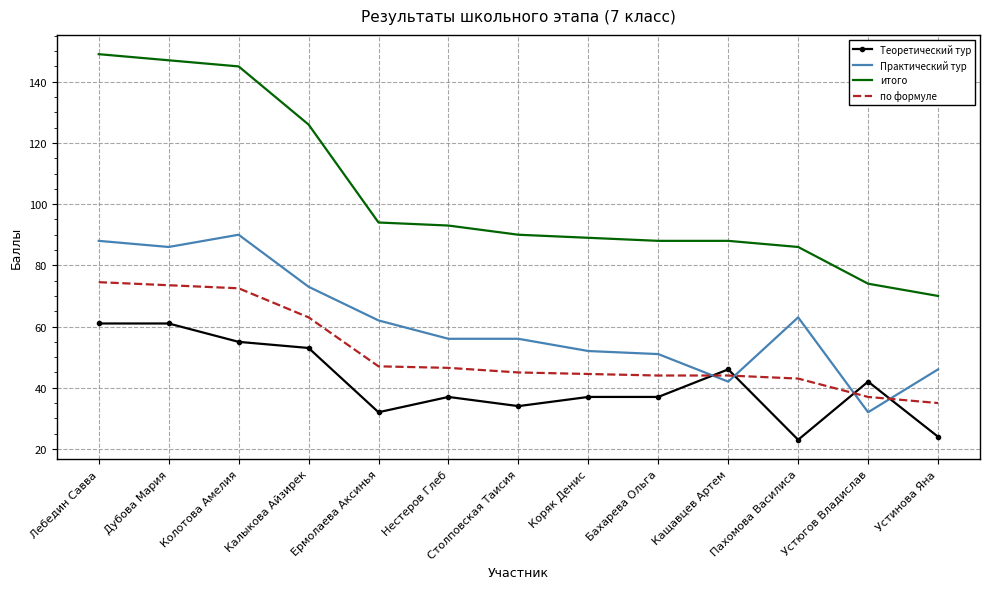

At Столповская Таисия, list the series in order from smallest to largest.

Теоретический тур, по формуле, Практический тур, итого